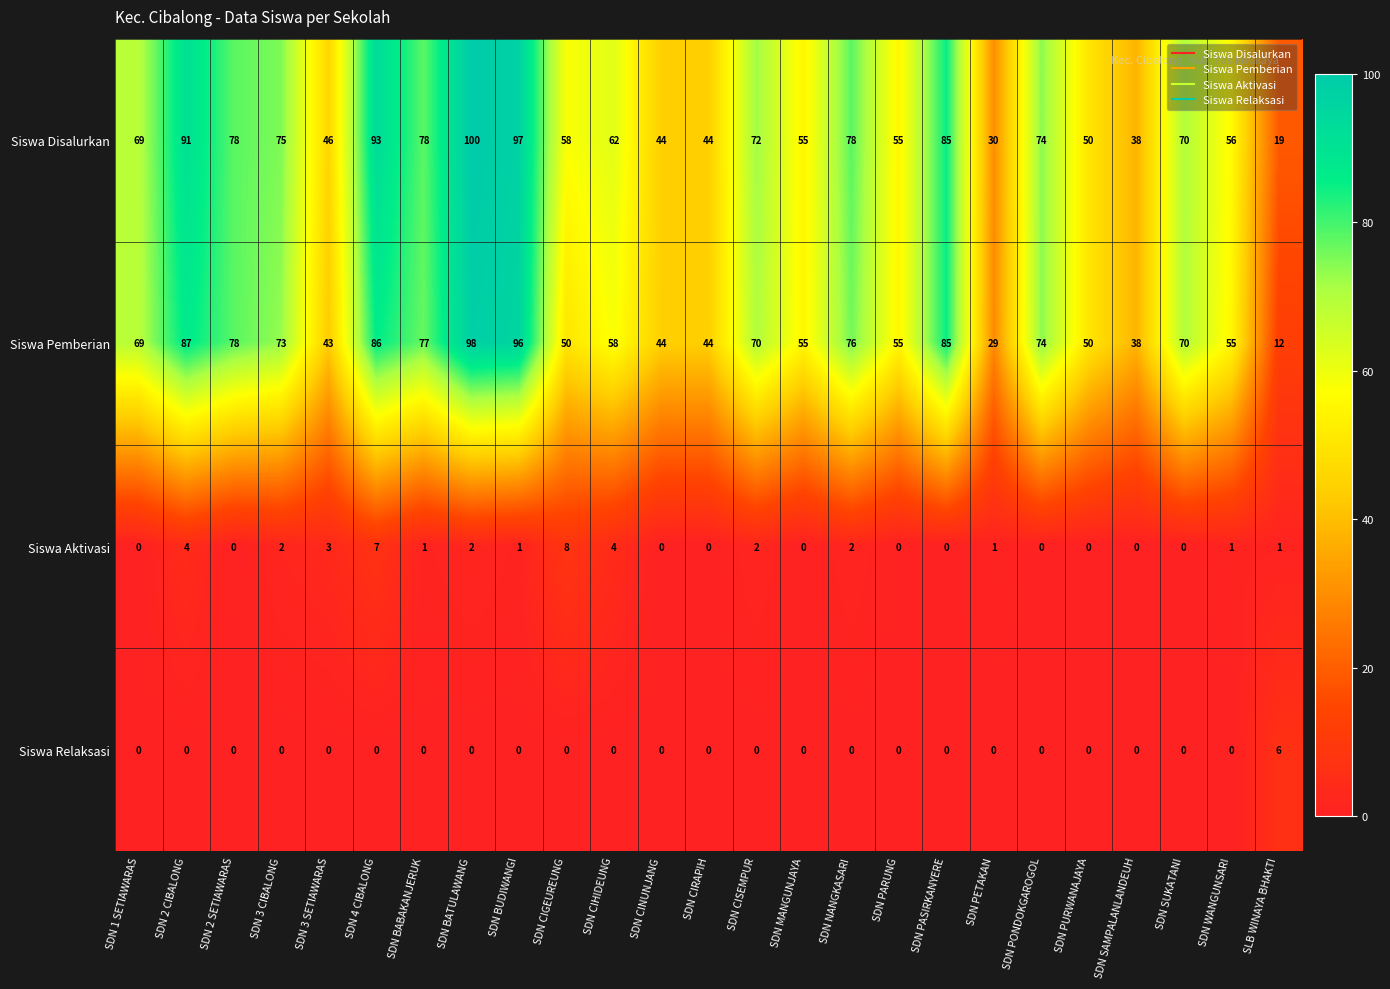

True or false: Siswa Disalurkan has a value of 33 at SDN SUKATANI.

False